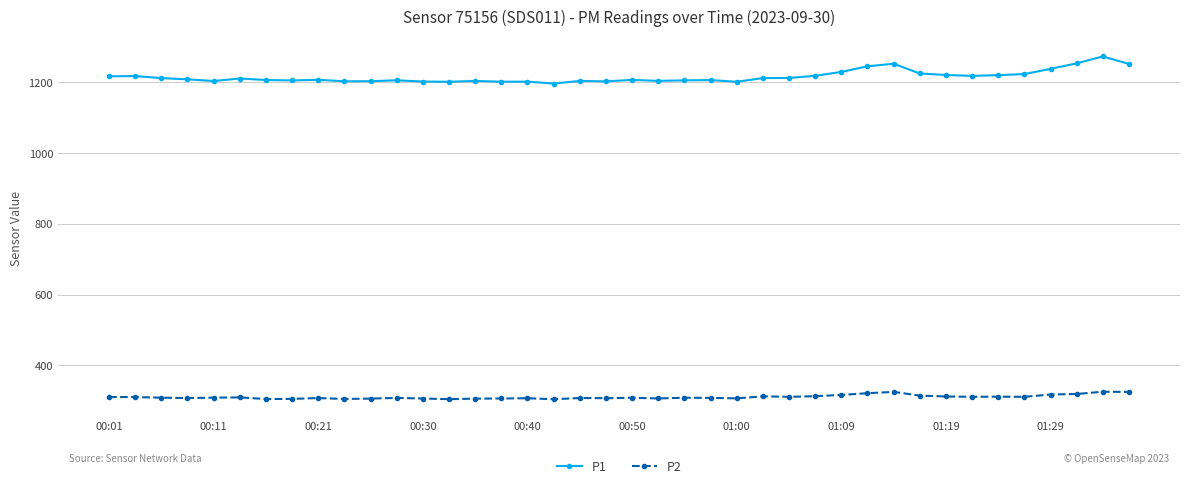

What is the minimum value for P2?

304.6